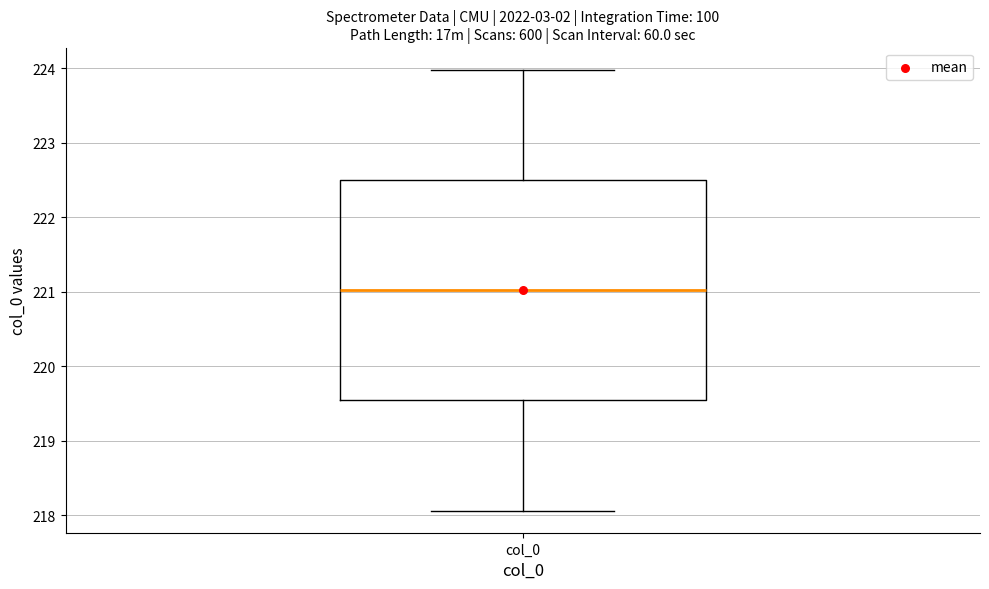

Transcribe this box plot: give where the median line is, the range the box spans, and where the two whiskers end, as read against the y-axis. The values are not printed on the chart, so give them approximately, as read against the axis.

median 221.0, box 219.5 to 222.5, whiskers 218.1 to 224.0